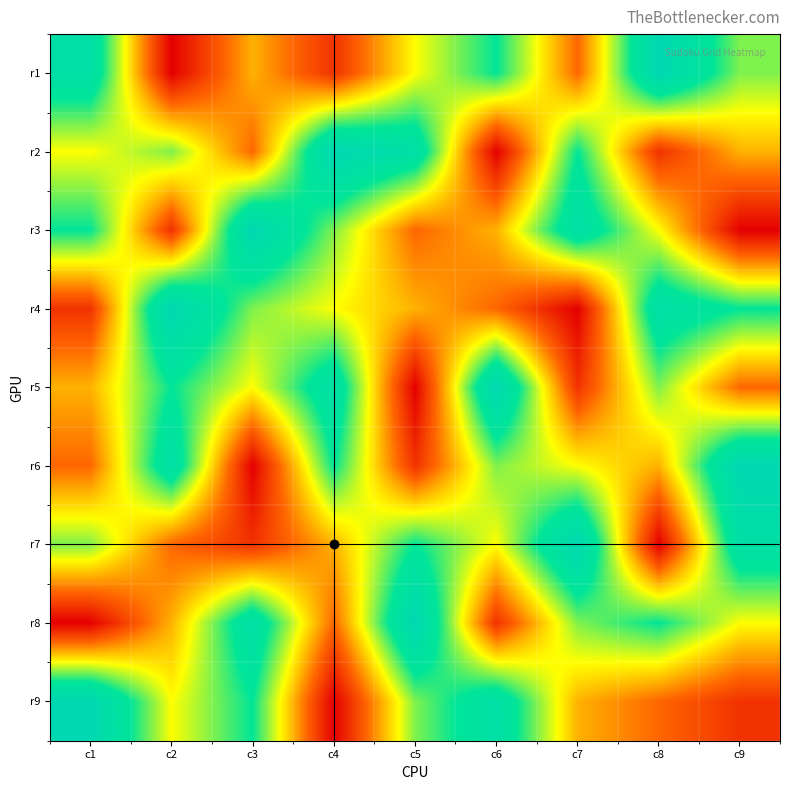

What is the total value across all series at c4?

45